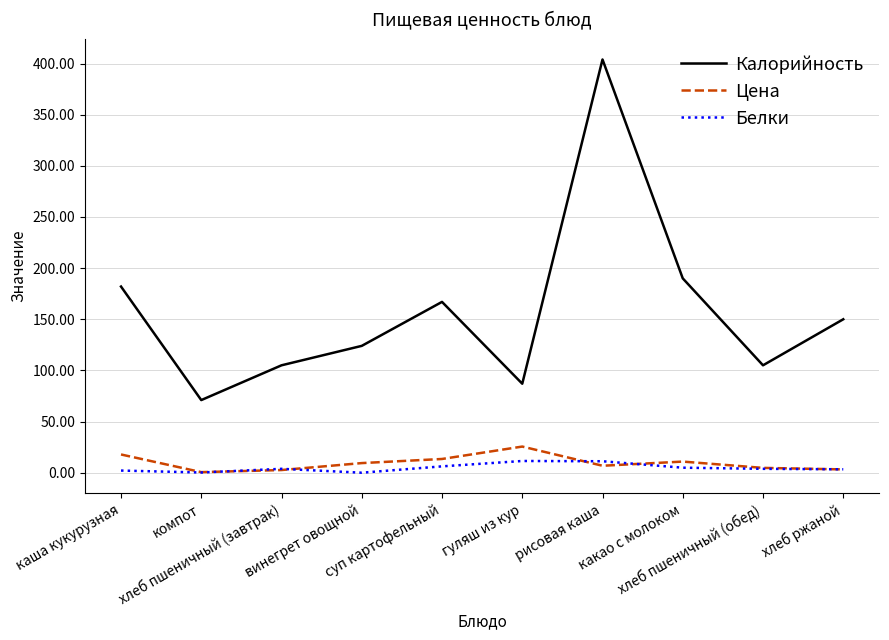

Where is the first local maximum for Белки?

хлеб пшеничный (завтрак)